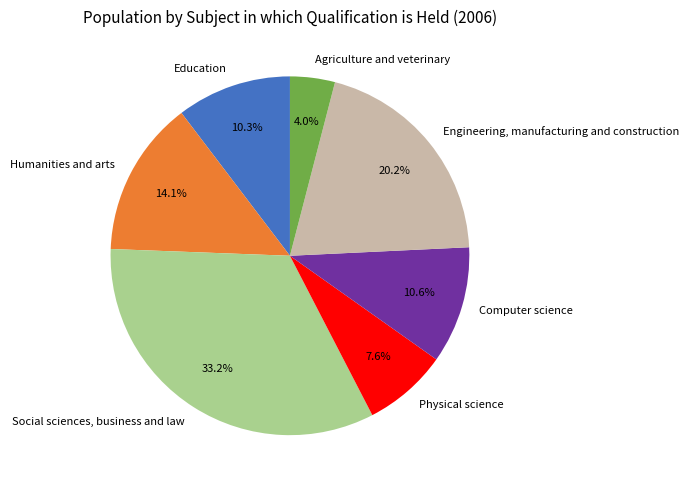

What portion of the pie excludes Agriculture and veterinary?

96.0%